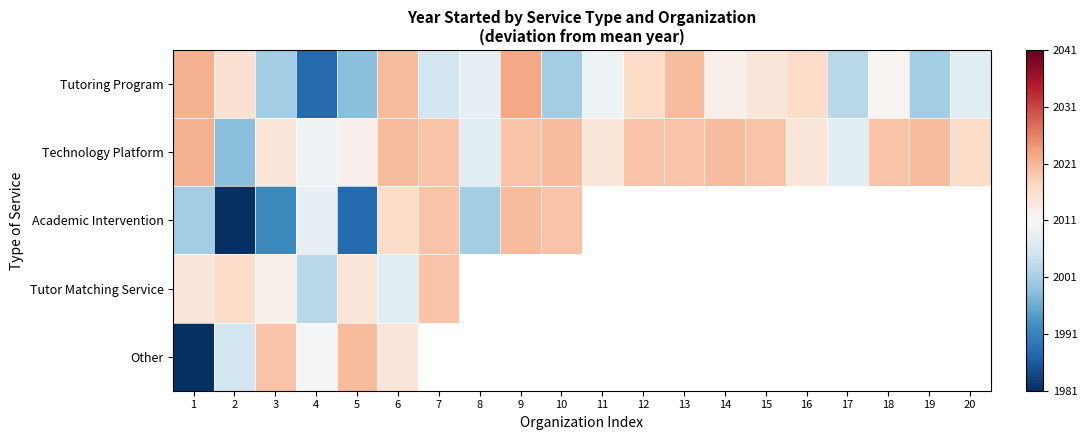

Which series has the widest spread of values?

Other